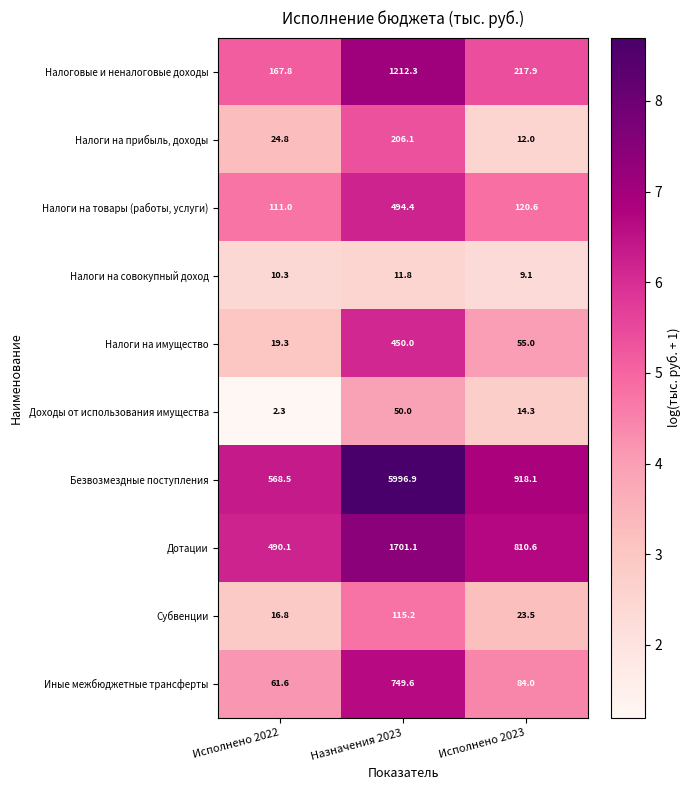

Where does the Налоги на товары (работы, услуги) series first go above 120?

Назначения 2023